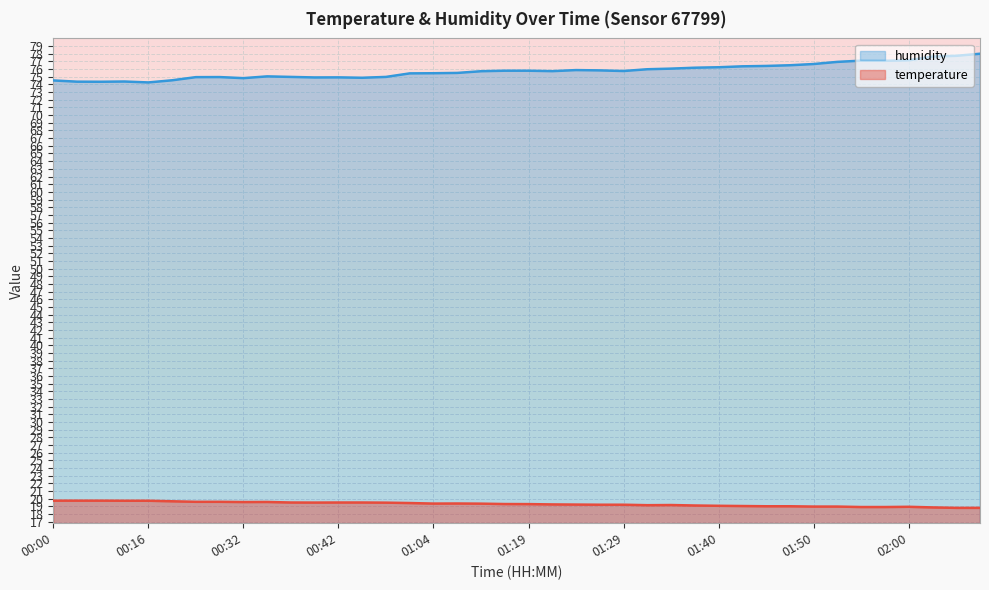

Does the chart display data point markers on the line(s)?

No